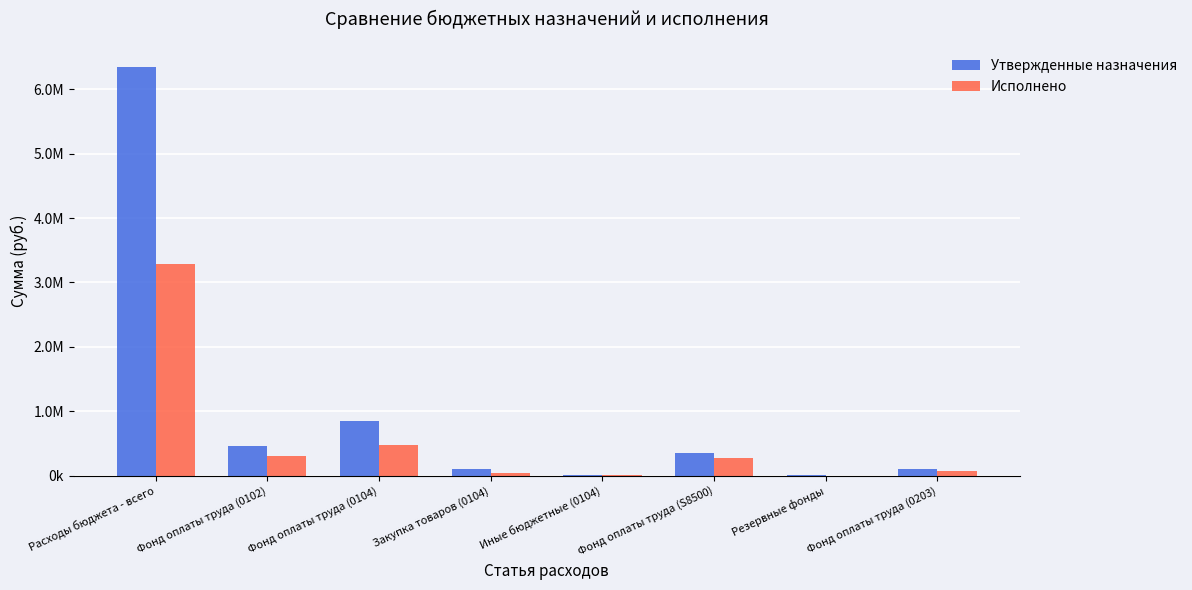

What is the difference between the maximum and minimum values in the Утвержденные назначения series?

6350680.4